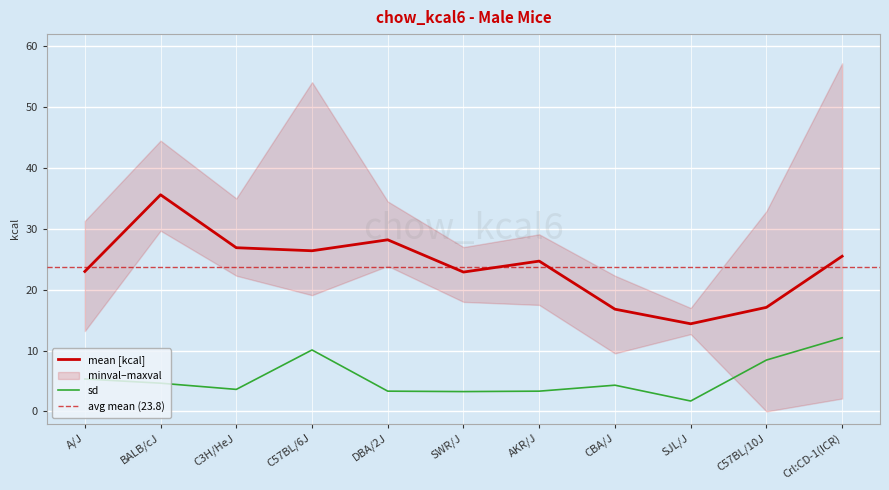

List the series in order of their overall mean, highest first.

mean, sd